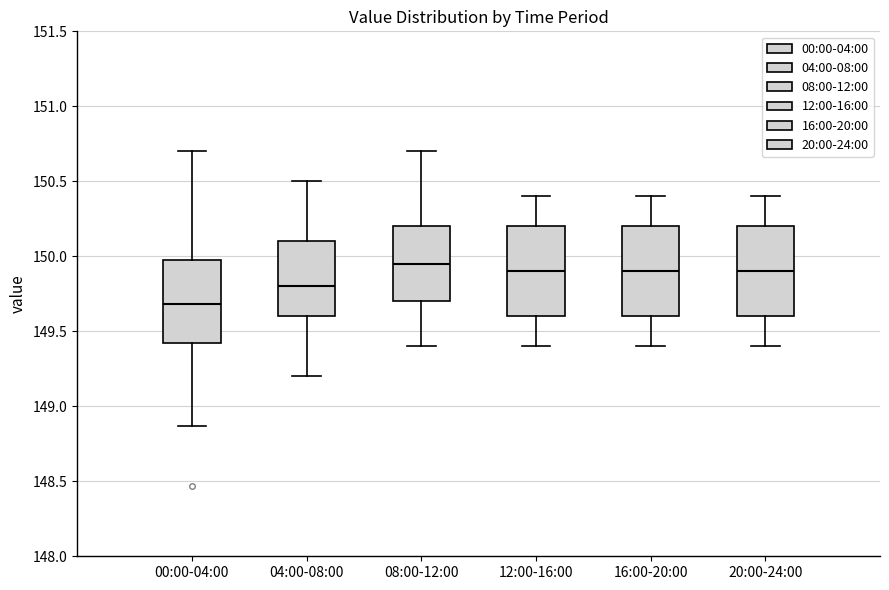

Where does the upper whisker of the box for 08:00-12:00 end on the y-axis? The values are not printed on the chart, so give them approximately, as read against the axis.

150.70